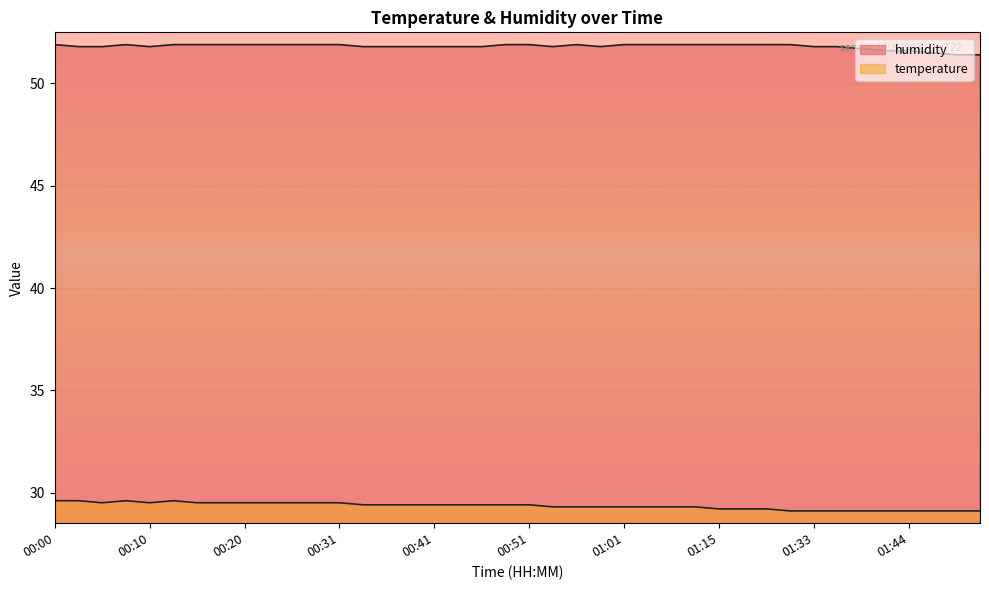

Reading right to left, what are all the values shown in this chart?

temperature: 29.1	29.1	29.1	29.1	29.1	29.1	29.1	29.1	29.1	29.2	29.2	29.2	29.3	29.3	29.3	29.3	29.3	29.3	29.3	29.4	29.4	29.4	29.4	29.4	29.4	29.4	29.4	29.5	29.5	29.5	29.5	29.5	29.5	29.5	29.6	29.5	29.6	29.5	29.6	29.6
humidity: 51.4	51.4	51.5	51.6	51.6	51.7	51.8	51.8	51.9	51.9	51.9	51.9	51.9	51.9	51.9	51.9	51.8	51.9	51.8	51.9	51.9	51.8	51.8	51.8	51.8	51.8	51.8	51.9	51.9	51.9	51.9	51.9	51.9	51.9	51.9	51.8	51.9	51.8	51.8	51.9